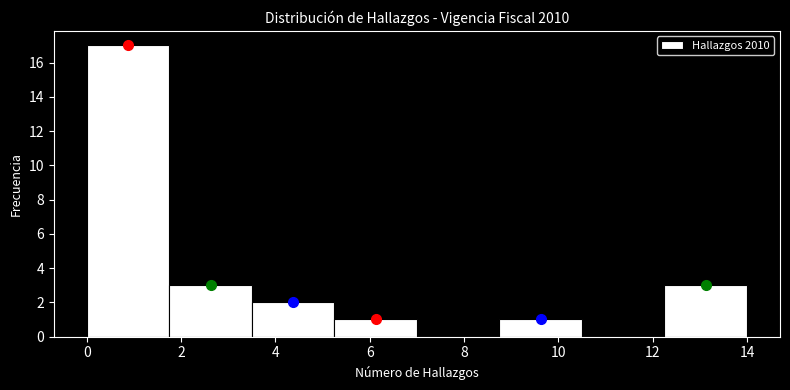

Reading left to right, transcribe this chart: for each bar, give the range it covers on the x-axis and its height. Neither the bar edges nor the heights are printed on the chart, so give them approximately, as read against the axes.

0.00 to 1.75: 17
1.75 to 3.50: 3
3.50 to 5.25: 2
5.25 to 7.00: 1
7.00 to 8.75: 0
8.75 to 10.50: 1
10.50 to 12.25: 0
12.25 to 14.00: 3